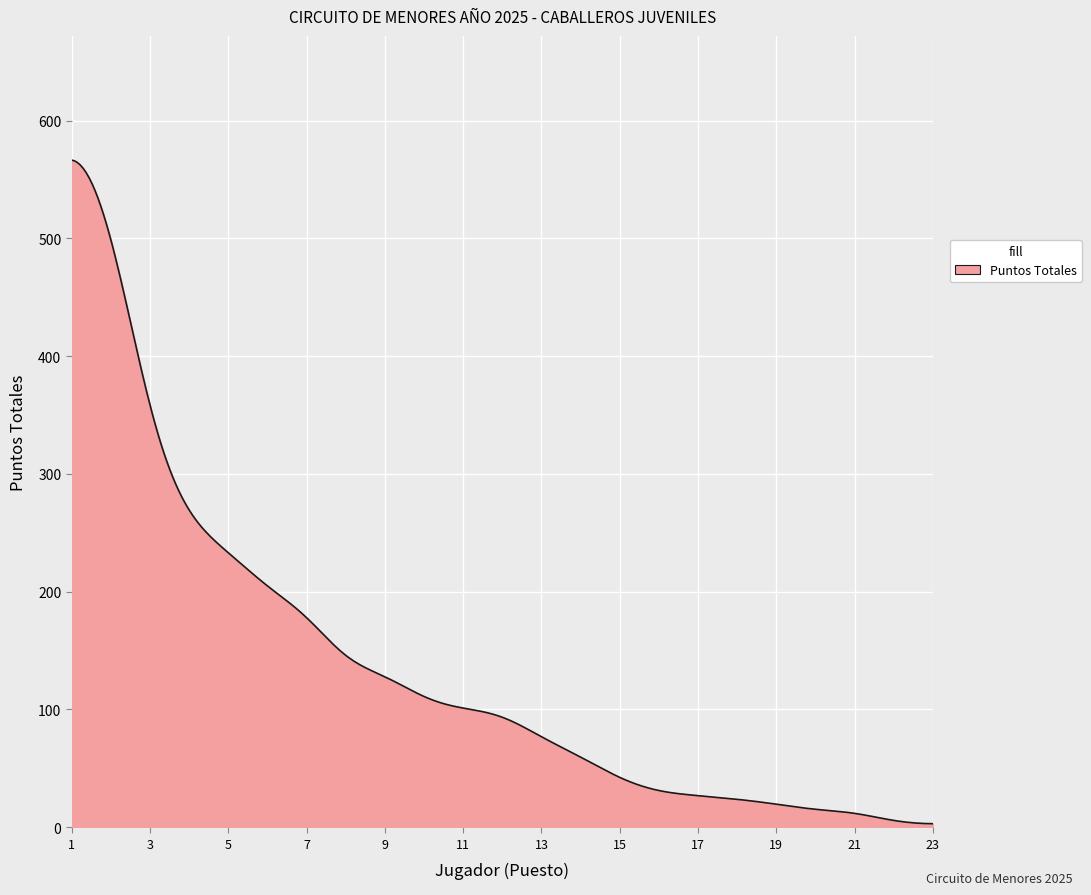

What is the greatest value displayed?

566.5